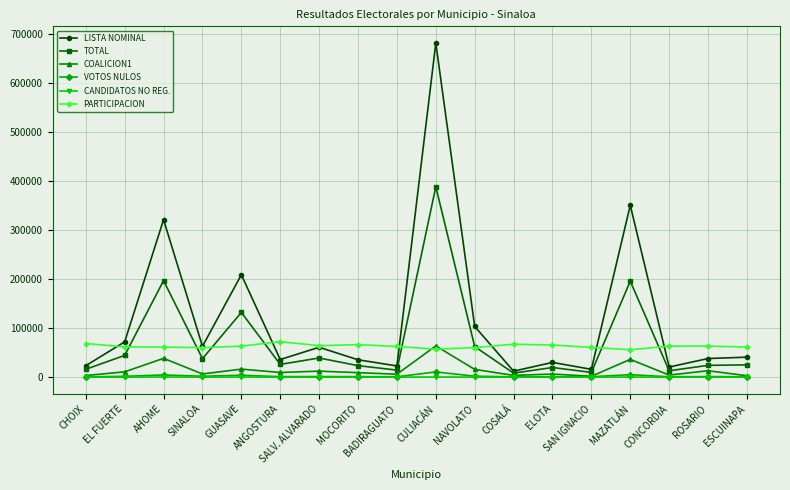

True or false: TOTAL has more than 2 interior local peaks.

True